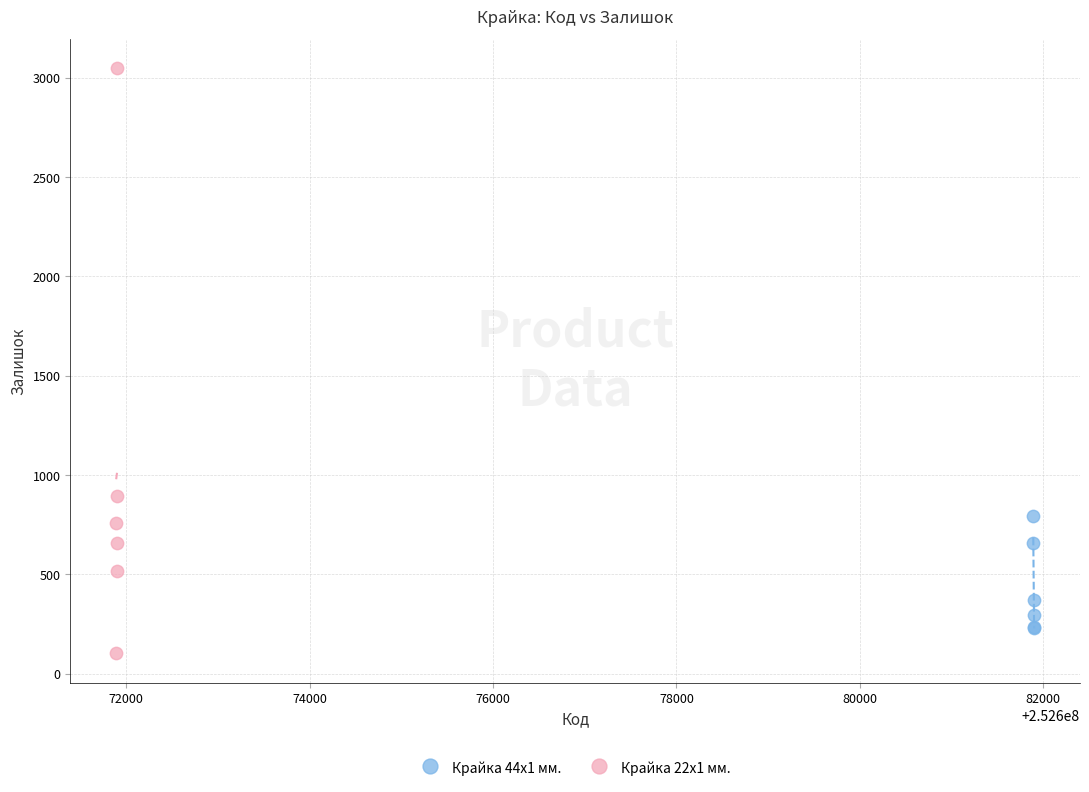

Which series has the largest Y range (max minus min)?

Крайка 22x1 мм.